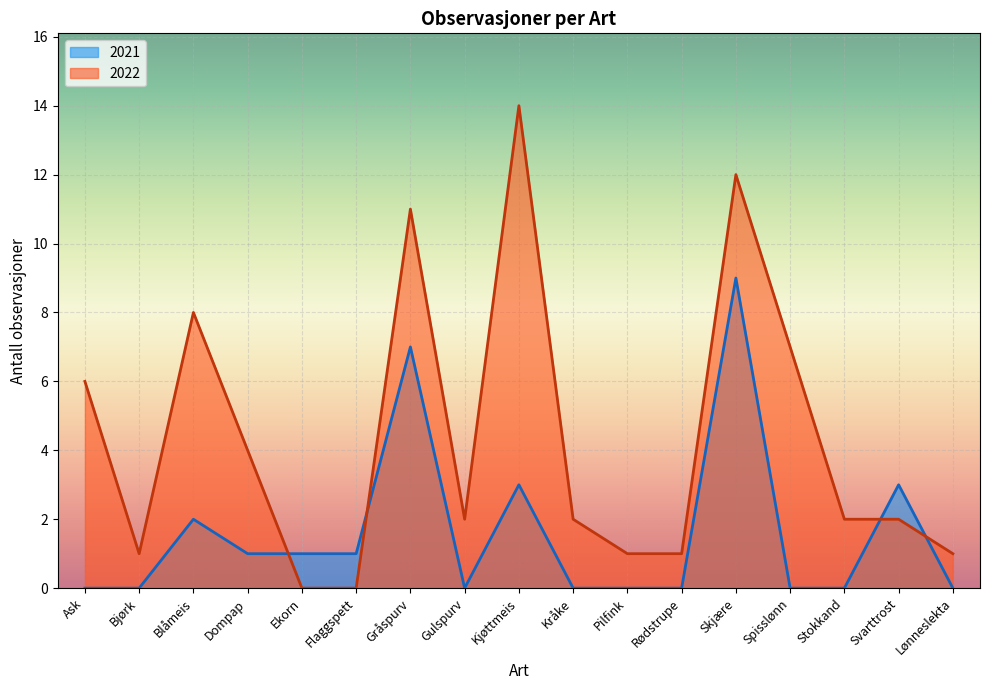

Rank the series by their maximum value, from highest to lowest.

2022, 2021